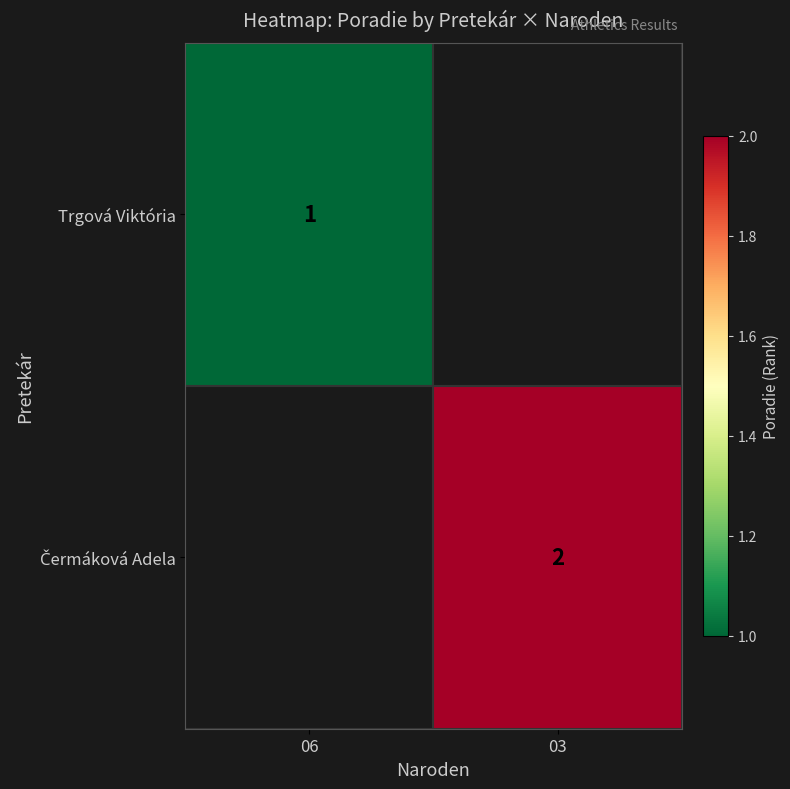

Rank the categories by Čermáková Adela value from lowest to highest.

06, 03